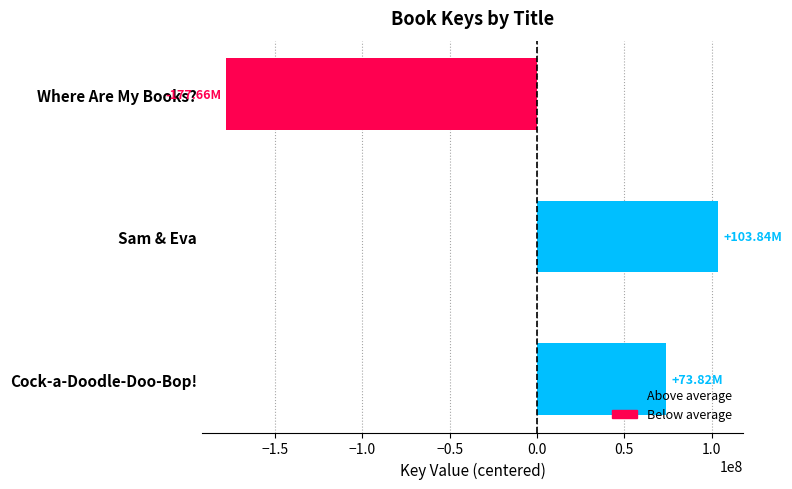

What is the change in value from Where Are My Books? to Sam & Eva?

+281502377